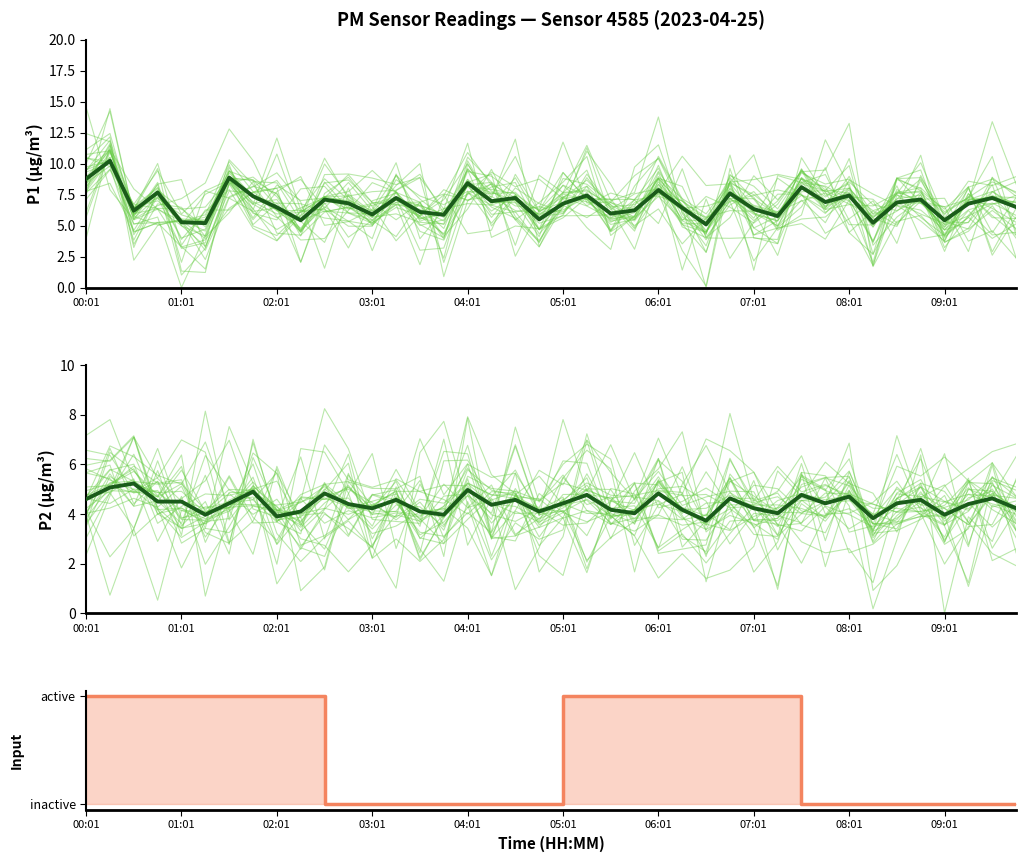

What is the spread (max minus min) of values at 18?

7.2